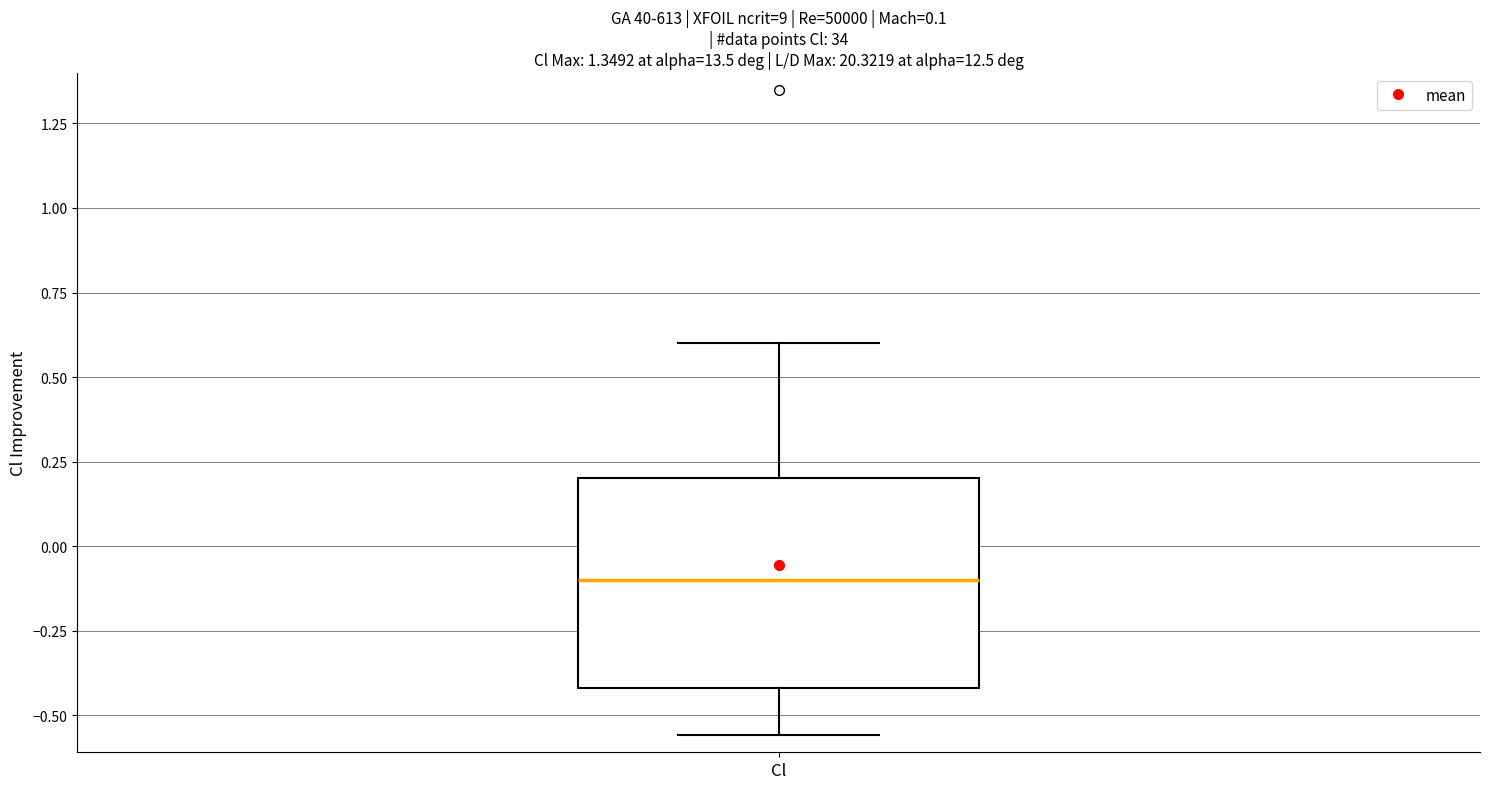

Where does the lower whisker of the box for Cl end on the y-axis? The values are not printed on the chart, so give them approximately, as read against the axis.

-0.55